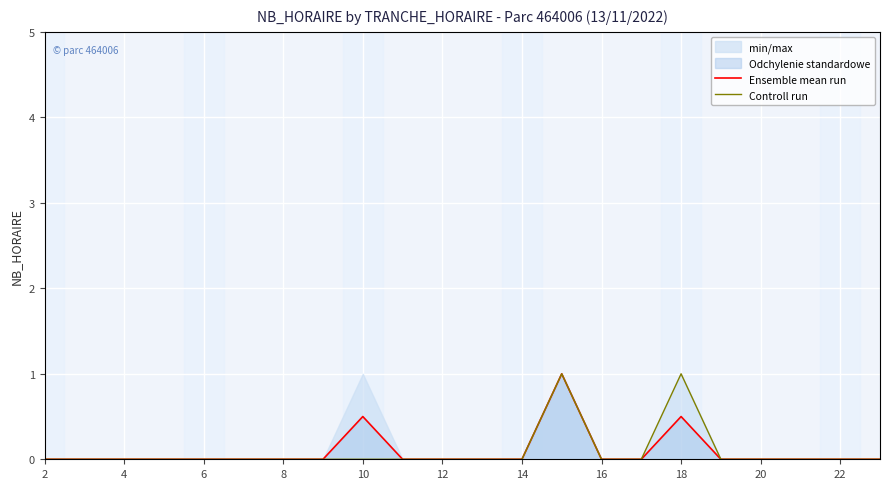

The value of Ensemble mean run at 4 is 0.0. True or false?

True